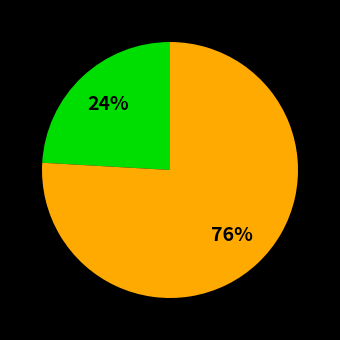

To the nearest percent, what is the difference between the largest and smallest slice percentages?

52%